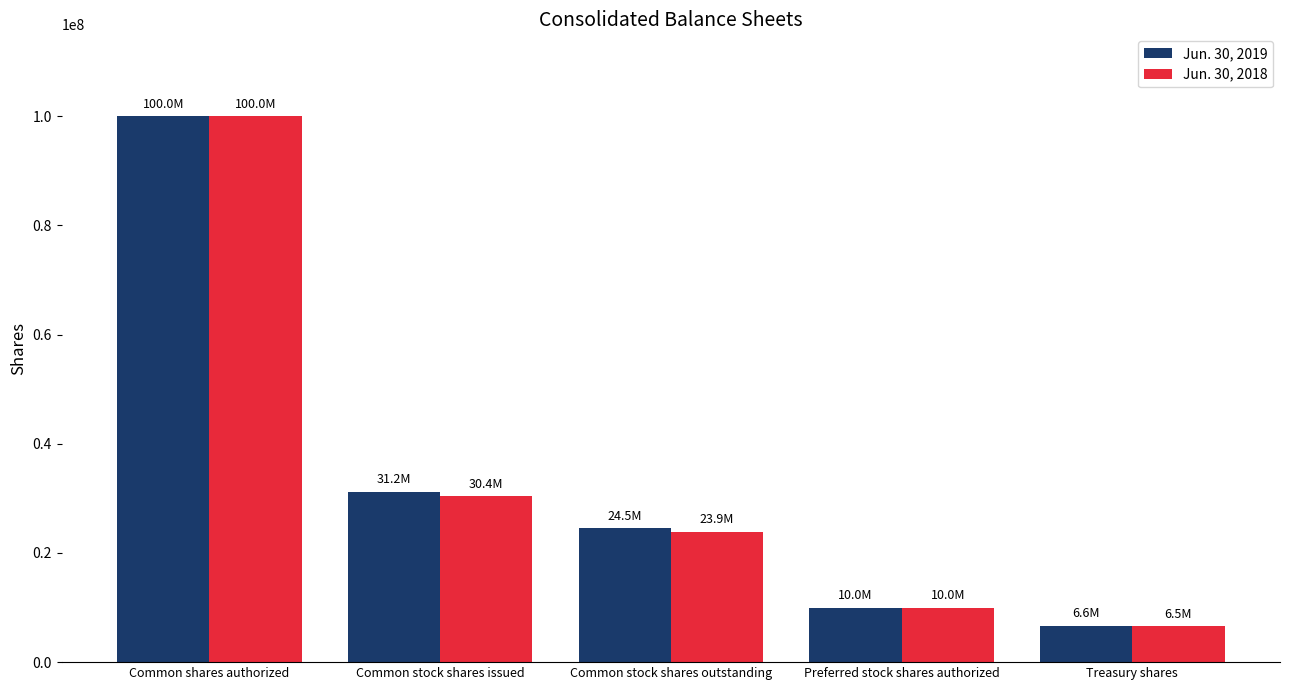

At Common stock shares outstanding, list the series in order from smallest to largest.

Jun. 30, 2018, Jun. 30, 2019